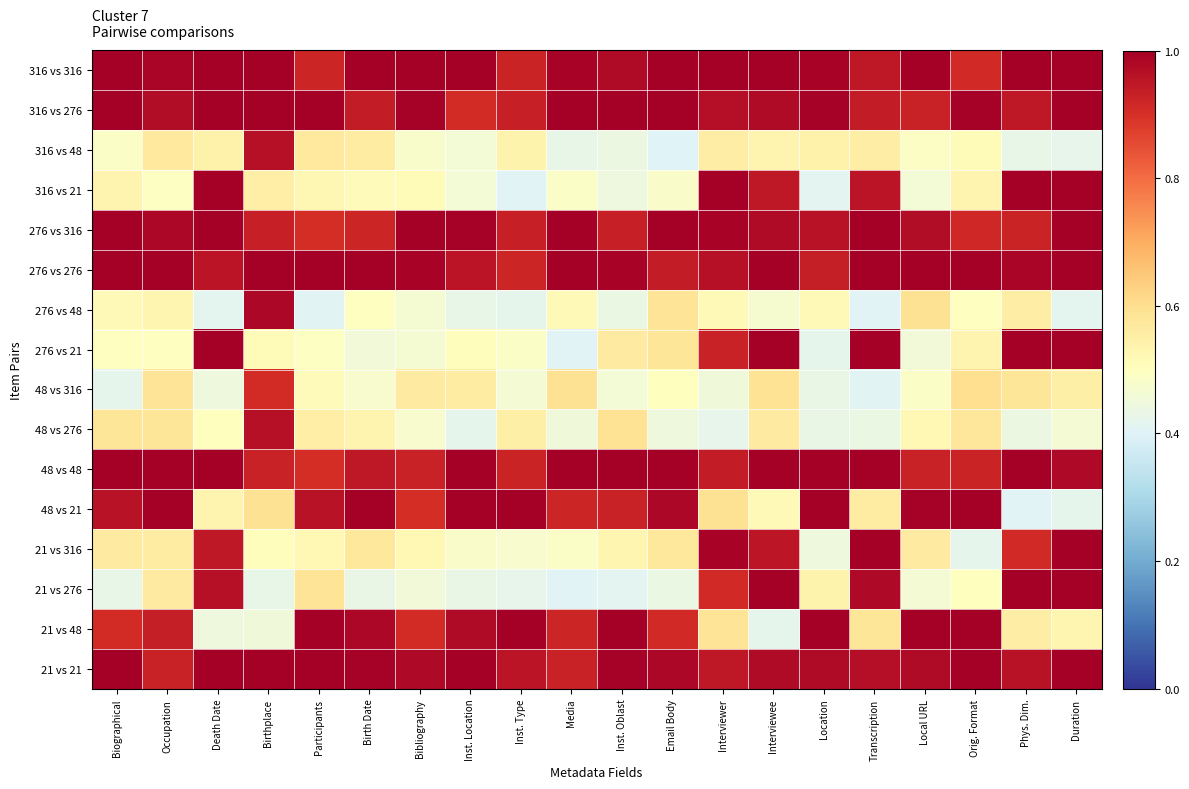

Reading right to left, list all the values displayed in this chart.

316 vs 316: Duration=1.0	Phys. Dim.=1.0	Orig. Format=0.9	Local URL=1.0	Transcription=0.9	Location=1.0	Interviewee=1.0	Interviewer=1.0	Email Body=1.0	Inst. Oblast=1.0	Media=1.0	Inst. Type=0.9	Inst. Location=1.0	Bibliography=1.0	Birth Date=1.0	Participants=0.9	Birthplace=1.0	Death Date=1.0	Occupation=1.0	Biographical=1.0
316 vs 276: Duration=1.0	Phys. Dim.=0.9	Orig. Format=1.0	Local URL=0.9	Transcription=0.9	Location=1.0	Interviewee=1.0	Interviewer=1.0	Email Body=1.0	Inst. Oblast=1.0	Media=1.0	Inst. Type=0.9	Inst. Location=0.9	Bibliography=1.0	Birth Date=0.9	Participants=1.0	Birthplace=1.0	Death Date=1.0	Occupation=1.0	Biographical=1.0
316 vs 48: Duration=0.4	Phys. Dim.=0.4	Orig. Format=0.5	Local URL=0.5	Transcription=0.6	Location=0.5	Interviewee=0.5	Interviewer=0.6	Email Body=0.4	Inst. Oblast=0.4	Media=0.4	Inst. Type=0.5	Inst. Location=0.5	Bibliography=0.5	Birth Date=0.6	Participants=0.6	Birthplace=1.0	Death Date=0.5	Occupation=0.6	Biographical=0.5
316 vs 21: Duration=1.0	Phys. Dim.=1.0	Orig. Format=0.5	Local URL=0.5	Transcription=1.0	Location=0.4	Interviewee=0.9	Interviewer=1.0	Email Body=0.5	Inst. Oblast=0.4	Media=0.5	Inst. Type=0.4	Inst. Location=0.5	Bibliography=0.5	Birth Date=0.5	Participants=0.5	Birthplace=0.6	Death Date=1.0	Occupation=0.5	Biographical=0.5
276 vs 316: Duration=1.0	Phys. Dim.=0.9	Orig. Format=0.9	Local URL=1.0	Transcription=1.0	Location=1.0	Interviewee=1.0	Interviewer=1.0	Email Body=1.0	Inst. Oblast=0.9	Media=1.0	Inst. Type=0.9	Inst. Location=1.0	Bibliography=1.0	Birth Date=0.9	Participants=0.9	Birthplace=0.9	Death Date=1.0	Occupation=1.0	Biographical=1.0
276 vs 276: Duration=1.0	Phys. Dim.=1.0	Orig. Format=1.0	Local URL=1.0	Transcription=1.0	Location=0.9	Interviewee=1.0	Interviewer=1.0	Email Body=0.9	Inst. Oblast=1.0	Media=1.0	Inst. Type=0.9	Inst. Location=1.0	Bibliography=1.0	Birth Date=1.0	Participants=1.0	Birthplace=1.0	Death Date=1.0	Occupation=1.0	Biographical=1.0
276 vs 48: Duration=0.4	Phys. Dim.=0.6	Orig. Format=0.5	Local URL=0.6	Transcription=0.4	Location=0.5	Interviewee=0.5	Interviewer=0.5	Email Body=0.6	Inst. Oblast=0.4	Media=0.5	Inst. Type=0.4	Inst. Location=0.4	Bibliography=0.5	Birth Date=0.5	Participants=0.4	Birthplace=1.0	Death Date=0.4	Occupation=0.5	Biographical=0.5
276 vs 21: Duration=1.0	Phys. Dim.=1.0	Orig. Format=0.5	Local URL=0.5	Transcription=1.0	Location=0.4	Interviewee=1.0	Interviewer=0.9	Email Body=0.6	Inst. Oblast=0.6	Media=0.4	Inst. Type=0.5	Inst. Location=0.5	Bibliography=0.5	Birth Date=0.5	Participants=0.5	Birthplace=0.5	Death Date=1.0	Occupation=0.5	Biographical=0.5
48 vs 316: Duration=0.5	Phys. Dim.=0.6	Orig. Format=0.6	Local URL=0.5	Transcription=0.4	Location=0.4	Interviewee=0.6	Interviewer=0.5	Email Body=0.5	Inst. Oblast=0.5	Media=0.6	Inst. Type=0.5	Inst. Location=0.6	Bibliography=0.6	Birth Date=0.5	Participants=0.5	Birthplace=0.9	Death Date=0.4	Occupation=0.6	Biographical=0.4
48 vs 276: Duration=0.5	Phys. Dim.=0.4	Orig. Format=0.6	Local URL=0.5	Transcription=0.4	Location=0.4	Interviewee=0.6	Interviewer=0.4	Email Body=0.4	Inst. Oblast=0.6	Media=0.5	Inst. Type=0.5	Inst. Location=0.4	Bibliography=0.5	Birth Date=0.5	Participants=0.6	Birthplace=1.0	Death Date=0.5	Occupation=0.6	Biographical=0.6
48 vs 48: Duration=1.0	Phys. Dim.=1.0	Orig. Format=0.9	Local URL=0.9	Transcription=1.0	Location=1.0	Interviewee=1.0	Interviewer=0.9	Email Body=1.0	Inst. Oblast=1.0	Media=1.0	Inst. Type=0.9	Inst. Location=1.0	Bibliography=0.9	Birth Date=0.9	Participants=0.9	Birthplace=0.9	Death Date=1.0	Occupation=1.0	Biographical=1.0
48 vs 21: Duration=0.4	Phys. Dim.=0.4	Orig. Format=1.0	Local URL=1.0	Transcription=0.6	Location=1.0	Interviewee=0.5	Interviewer=0.6	Email Body=1.0	Inst. Oblast=0.9	Media=0.9	Inst. Type=1.0	Inst. Location=1.0	Bibliography=0.9	Birth Date=1.0	Participants=1.0	Birthplace=0.6	Death Date=0.5	Occupation=1.0	Biographical=1.0
21 vs 316: Duration=1.0	Phys. Dim.=0.9	Orig. Format=0.4	Local URL=0.6	Transcription=1.0	Location=0.4	Interviewee=0.9	Interviewer=1.0	Email Body=0.6	Inst. Oblast=0.5	Media=0.5	Inst. Type=0.5	Inst. Location=0.5	Bibliography=0.5	Birth Date=0.6	Participants=0.5	Birthplace=0.5	Death Date=0.9	Occupation=0.6	Biographical=0.6
21 vs 276: Duration=1.0	Phys. Dim.=1.0	Orig. Format=0.5	Local URL=0.5	Transcription=1.0	Location=0.5	Interviewee=1.0	Interviewer=0.9	Email Body=0.4	Inst. Oblast=0.4	Media=0.4	Inst. Type=0.4	Inst. Location=0.4	Bibliography=0.5	Birth Date=0.4	Participants=0.6	Birthplace=0.4	Death Date=1.0	Occupation=0.6	Biographical=0.4
21 vs 48: Duration=0.5	Phys. Dim.=0.6	Orig. Format=1.0	Local URL=1.0	Transcription=0.6	Location=1.0	Interviewee=0.4	Interviewer=0.6	Email Body=0.9	Inst. Oblast=1.0	Media=0.9	Inst. Type=1.0	Inst. Location=1.0	Bibliography=0.9	Birth Date=1.0	Participants=1.0	Birthplace=0.4	Death Date=0.4	Occupation=0.9	Biographical=0.9
21 vs 21: Duration=1.0	Phys. Dim.=1.0	Orig. Format=1.0	Local URL=1.0	Transcription=1.0	Location=1.0	Interviewee=1.0	Interviewer=0.9	Email Body=1.0	Inst. Oblast=1.0	Media=0.9	Inst. Type=1.0	Inst. Location=1.0	Bibliography=1.0	Birth Date=1.0	Participants=1.0	Birthplace=1.0	Death Date=1.0	Occupation=0.9	Biographical=1.0